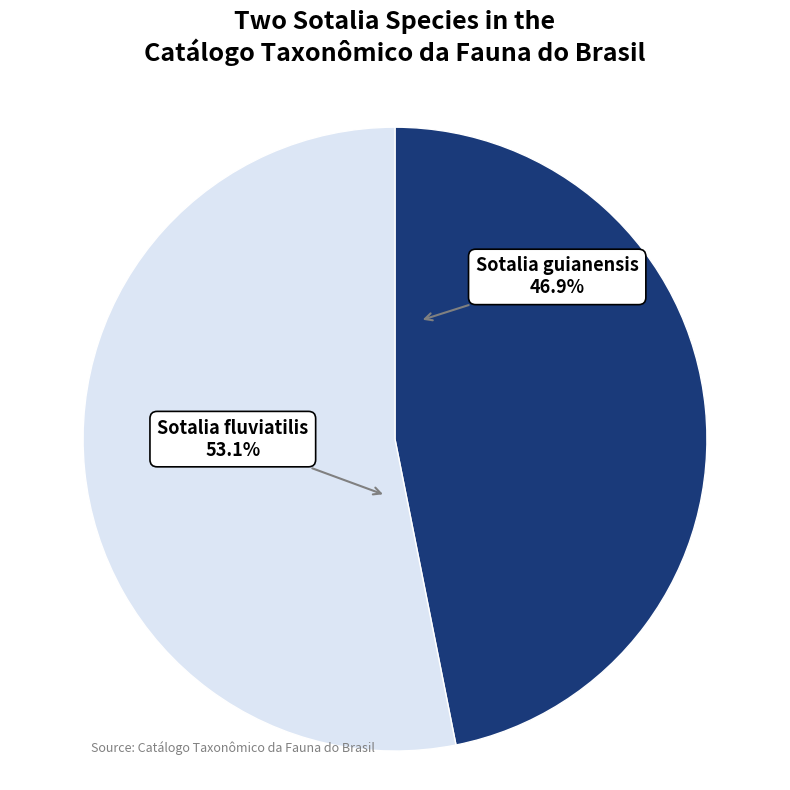

Is there a majority slice in this chart?

Yes